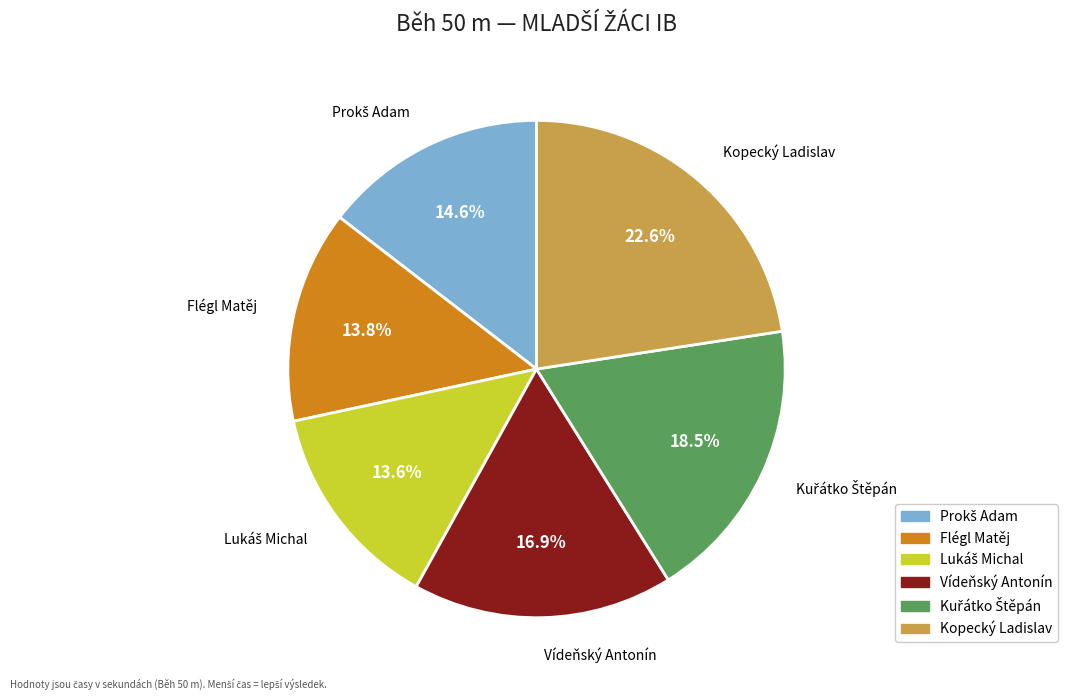

To the nearest percent, what is the difference between the largest and smallest slice percentages?

9%